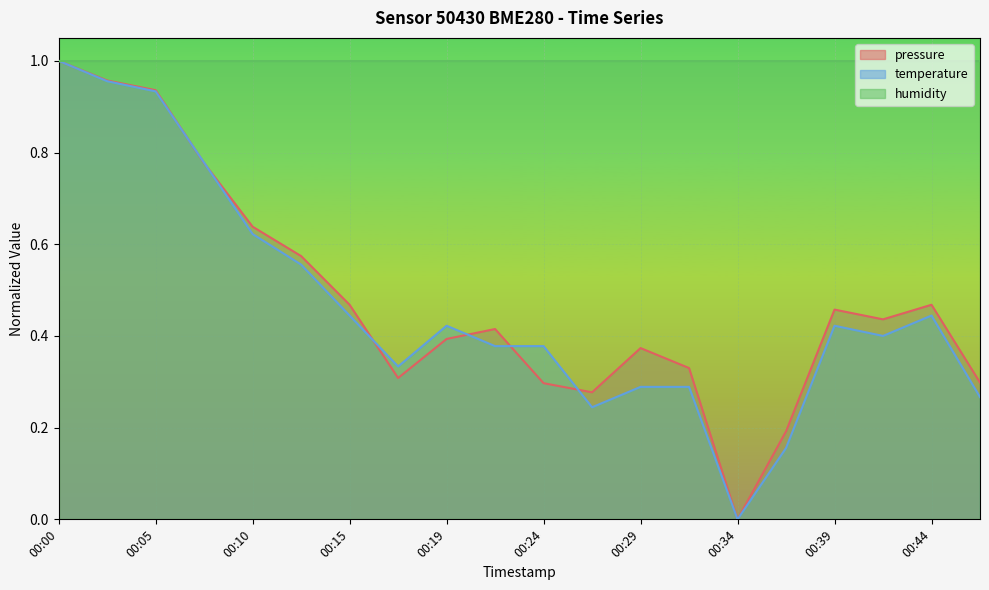

Which series has the largest range (max minus min)?

pressure